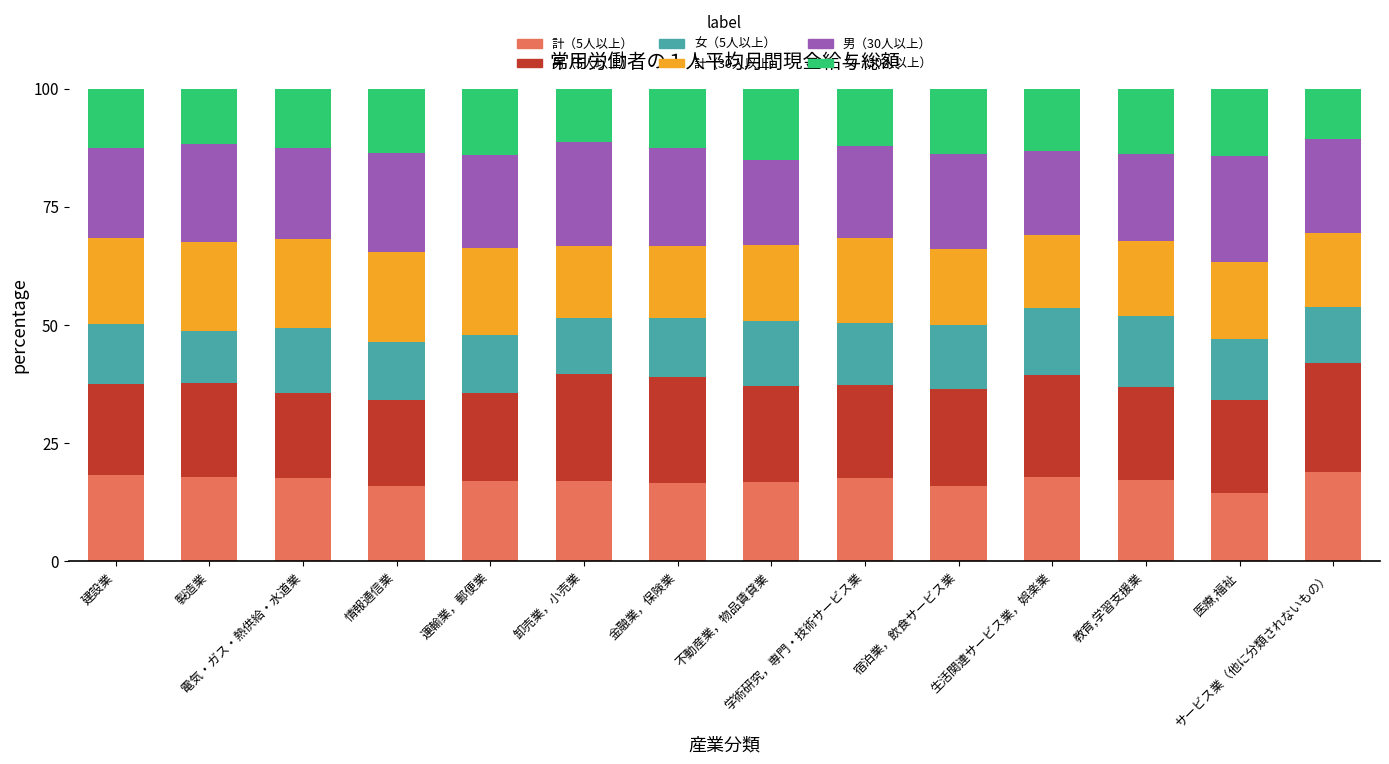

What is the highest value of the 計（5人以上） series?

18.8